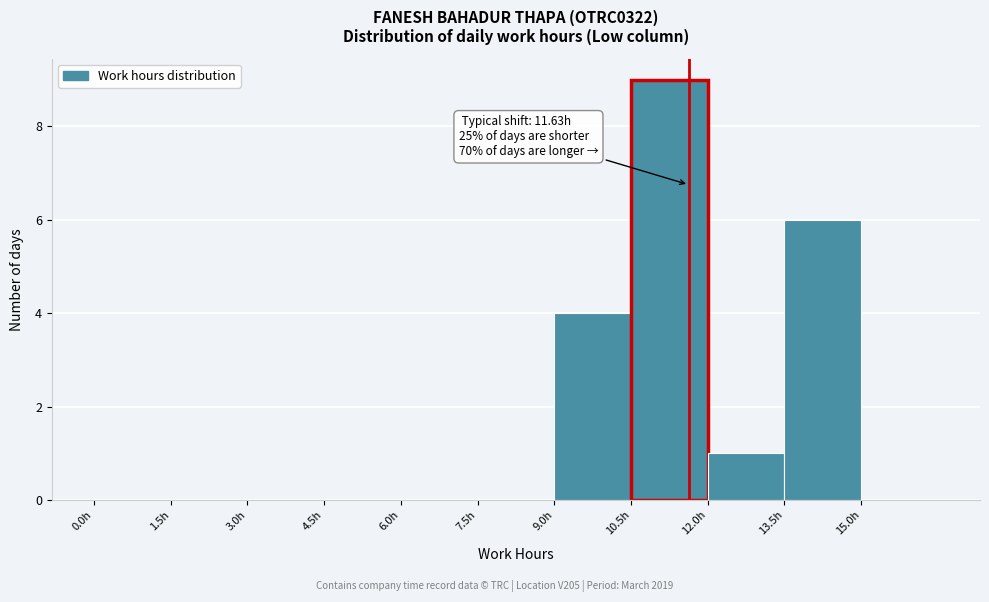

Over which range of the x-axis is the bar tallest?

10.5 to 12.0